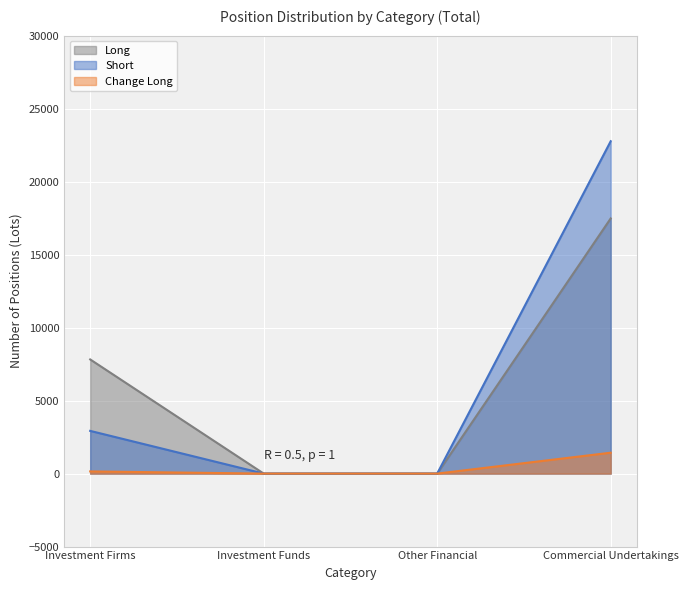

Which category has the highest value in the Short series?

Commercial Undertakings